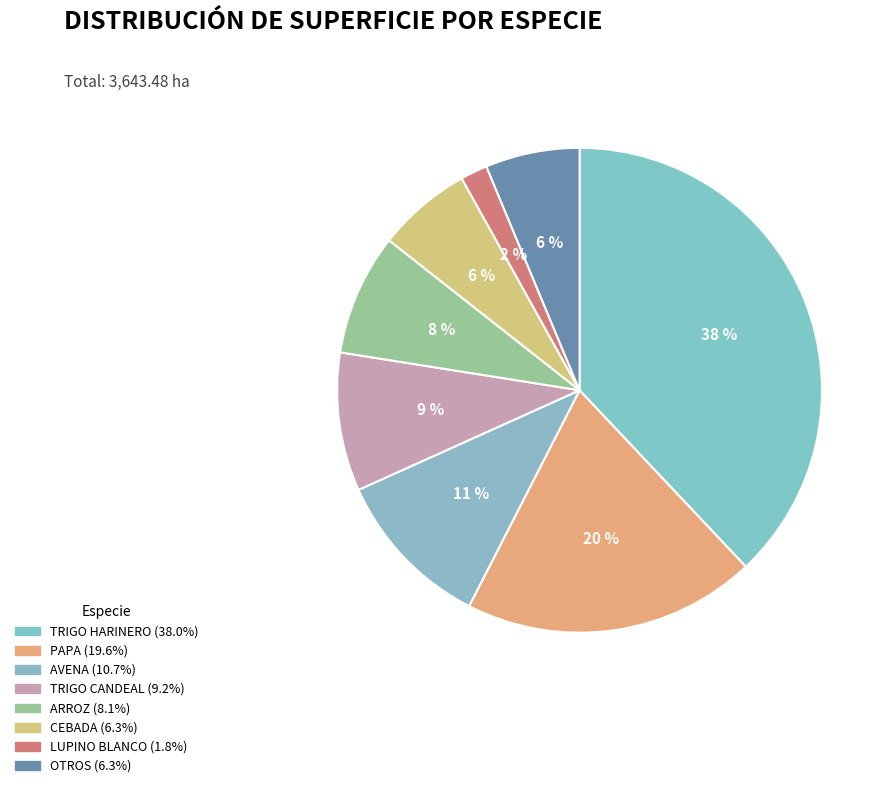

Is LUPINO BLANCO the majority of the pie?

No